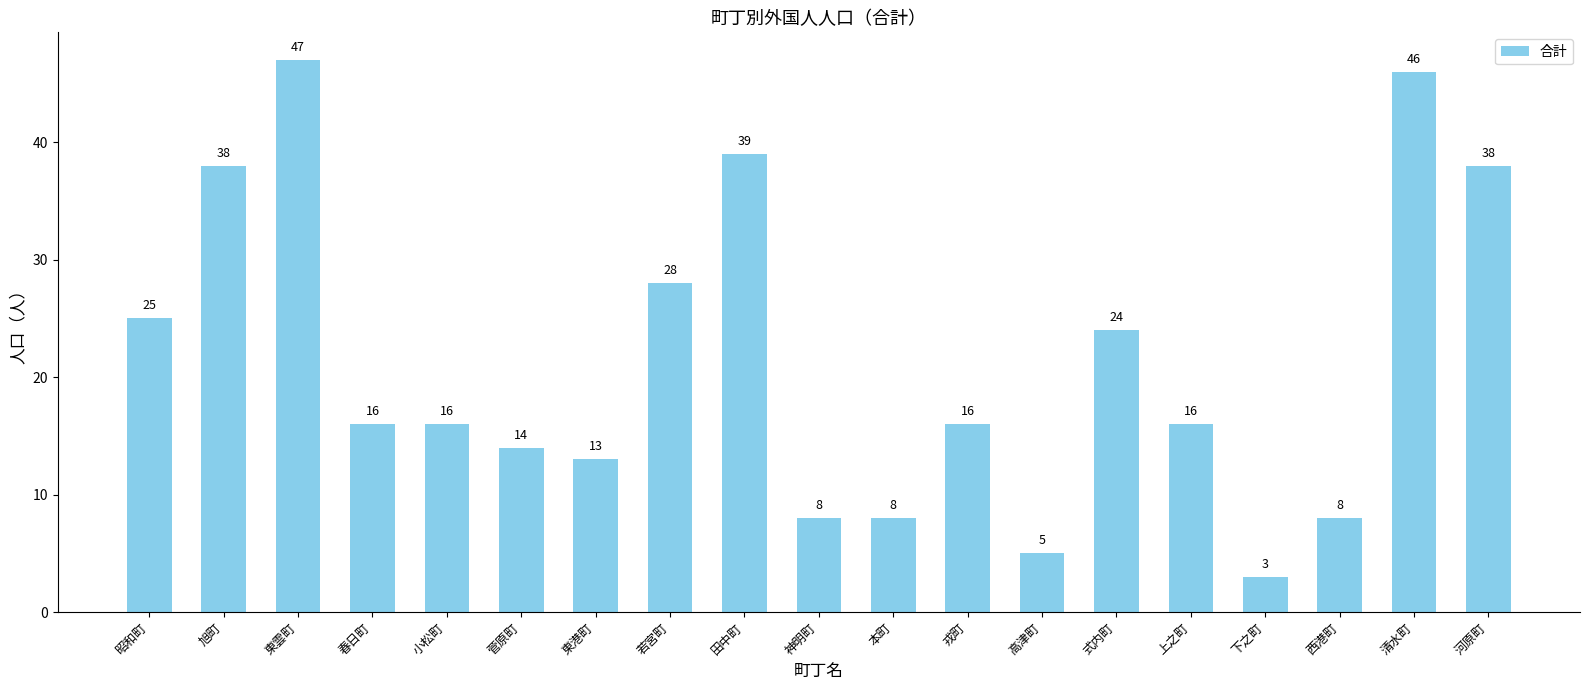

What is the ratio of the value at 東雲町 to the value at 菅原町?

3.4